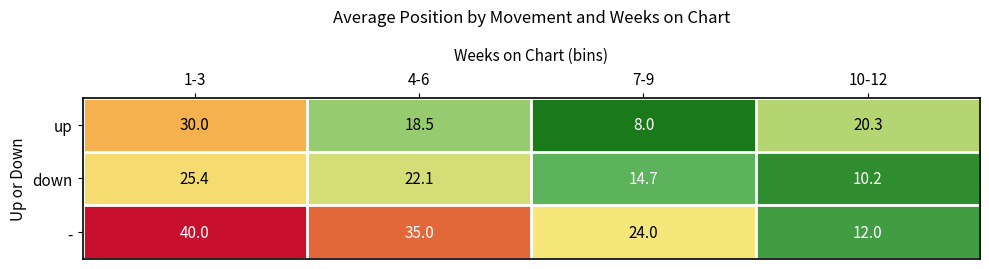

Which category has the highest value across all series?

1-3